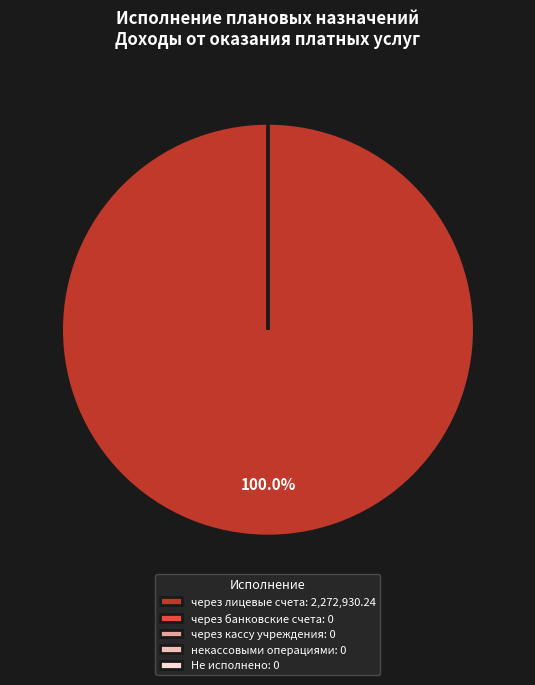

Is через лицевые счета the majority of the pie?

Yes